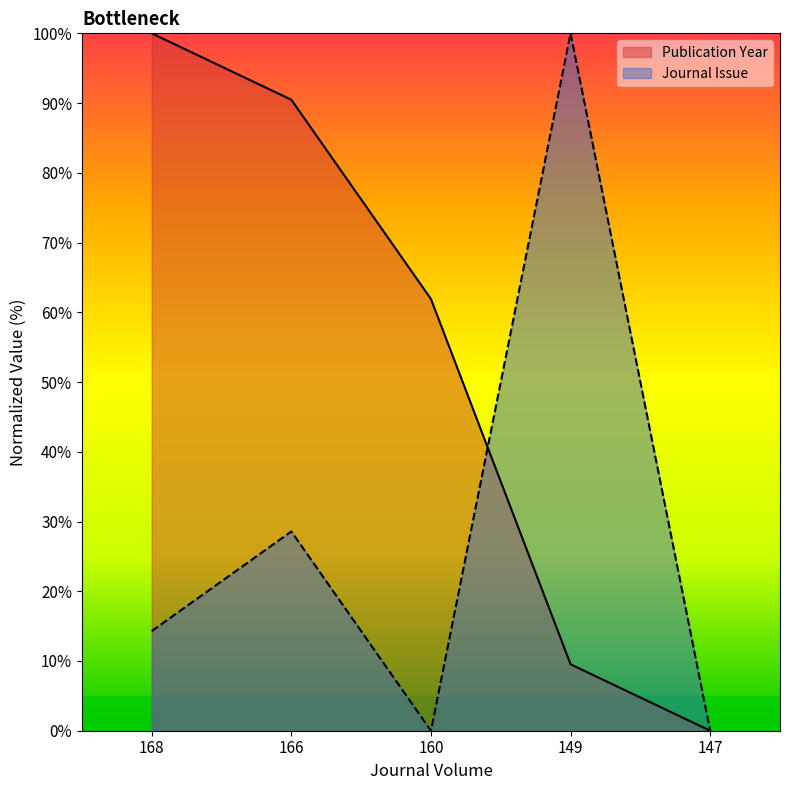

What is the sum of all Journal Issue values?

142.9